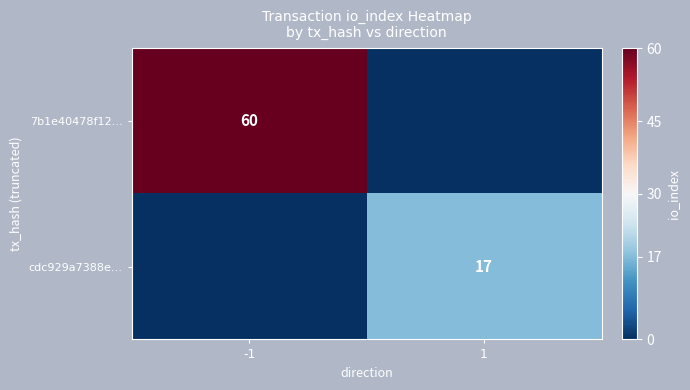

True or false: cdc929a7388e… has a value of 17 at 1.

True